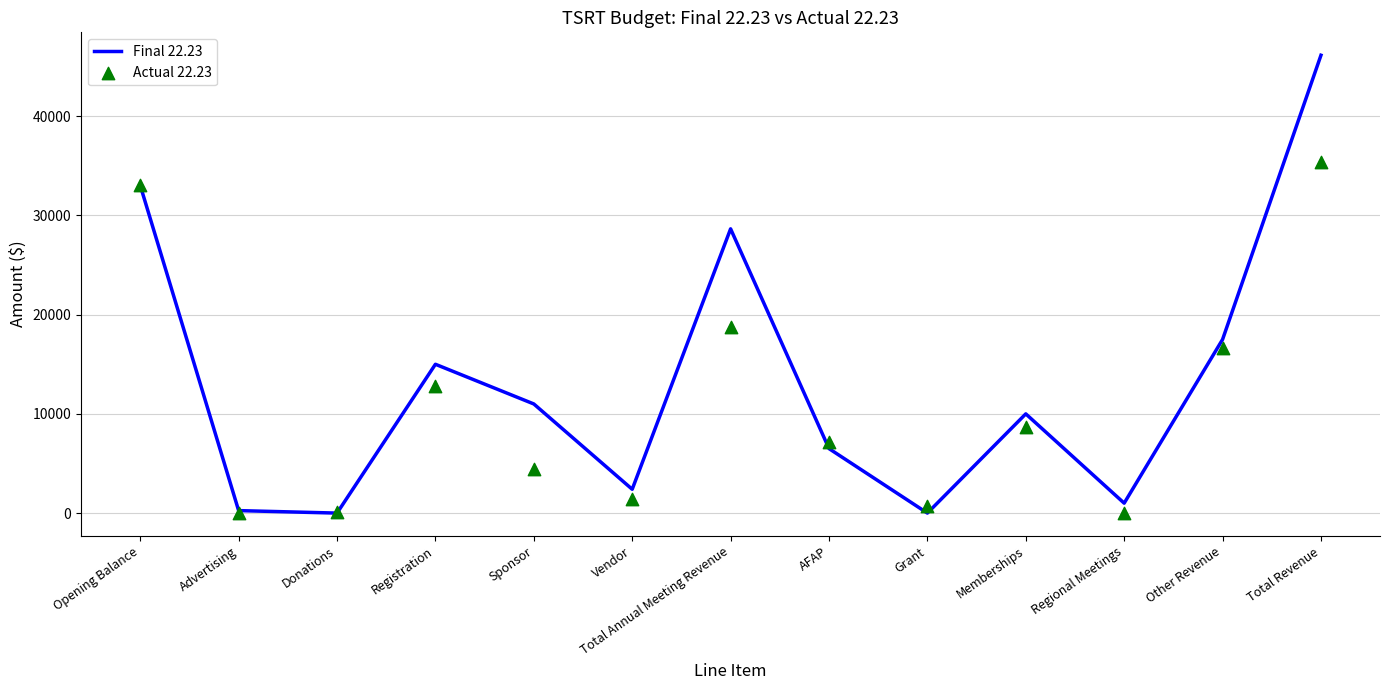

Which series has the largest total across all categories?

Final 22.23